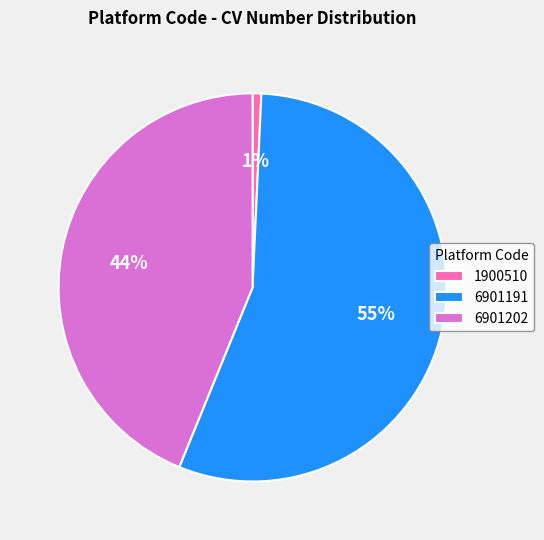

Approximately how many times larger is the value at 6901202 compared to 6901191?

0.8